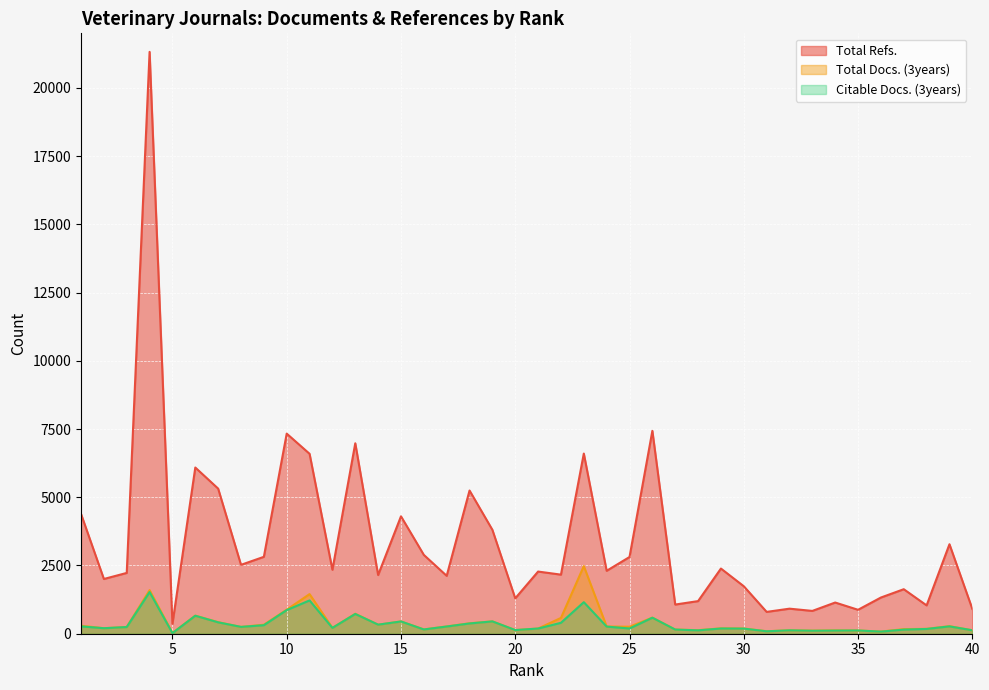

Which series has the largest total across all categories?

Total Refs.